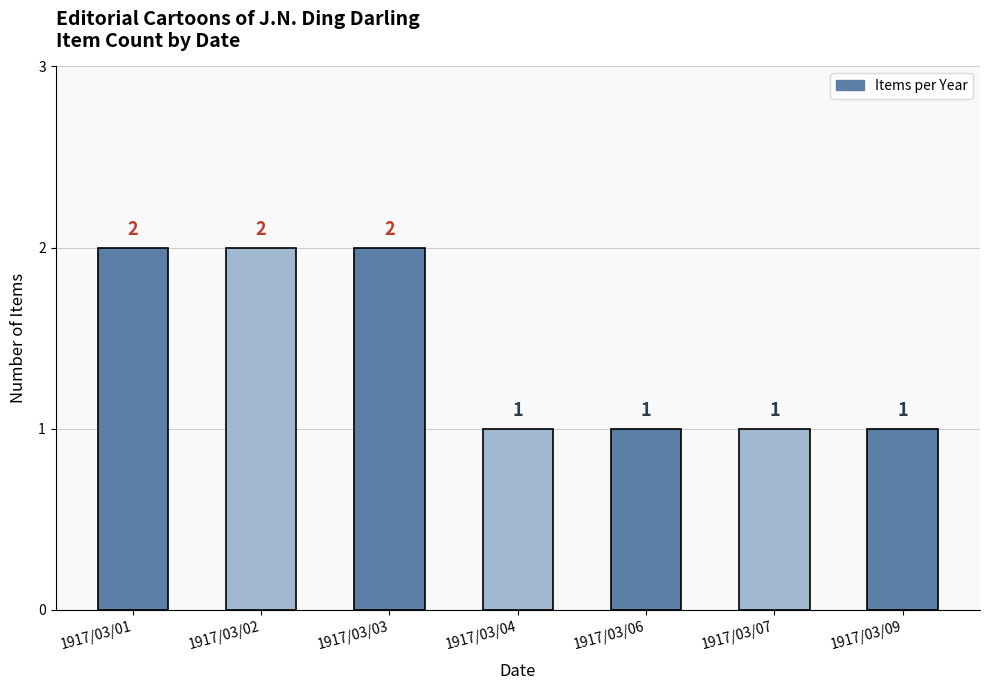

What is the sum of the values at 1917/03/07 and 1917/03/04?

2